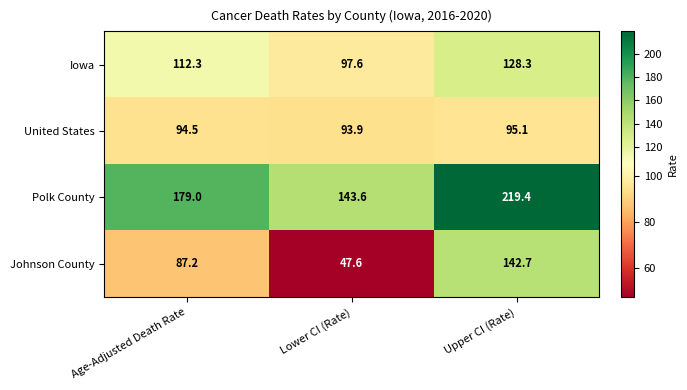

True or false: United States has a value of 95.1 at Upper CI (Rate).

True